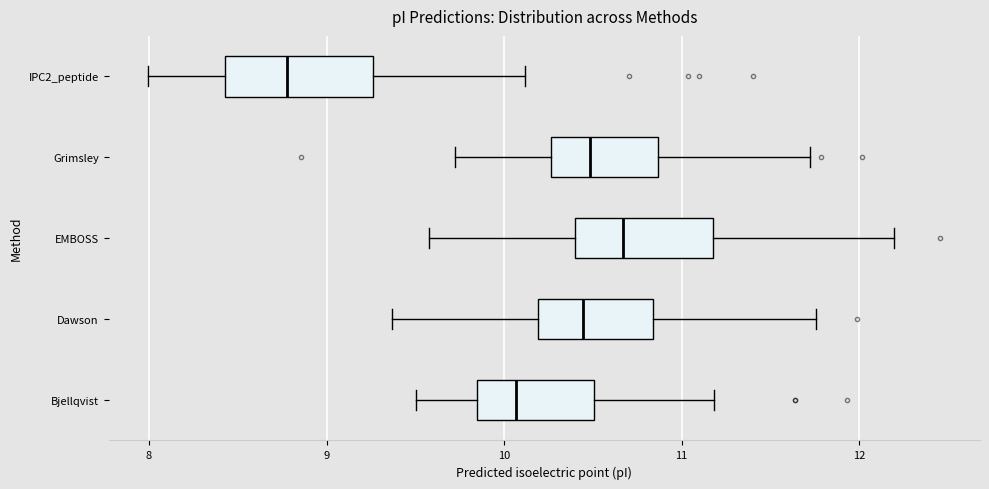

Which box has the furthest to the right median line?

EMBOSS